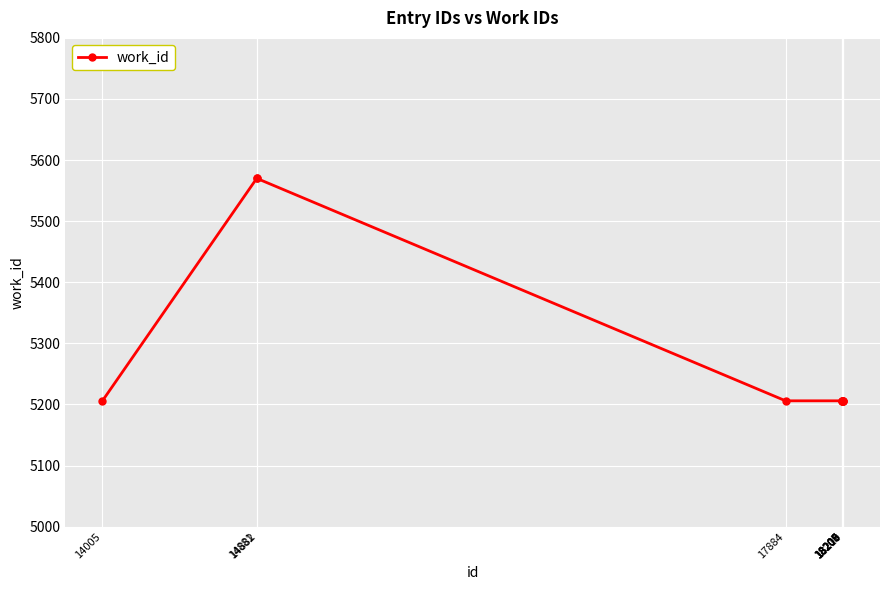

True or false: the data shows 8730 at 14882.

False